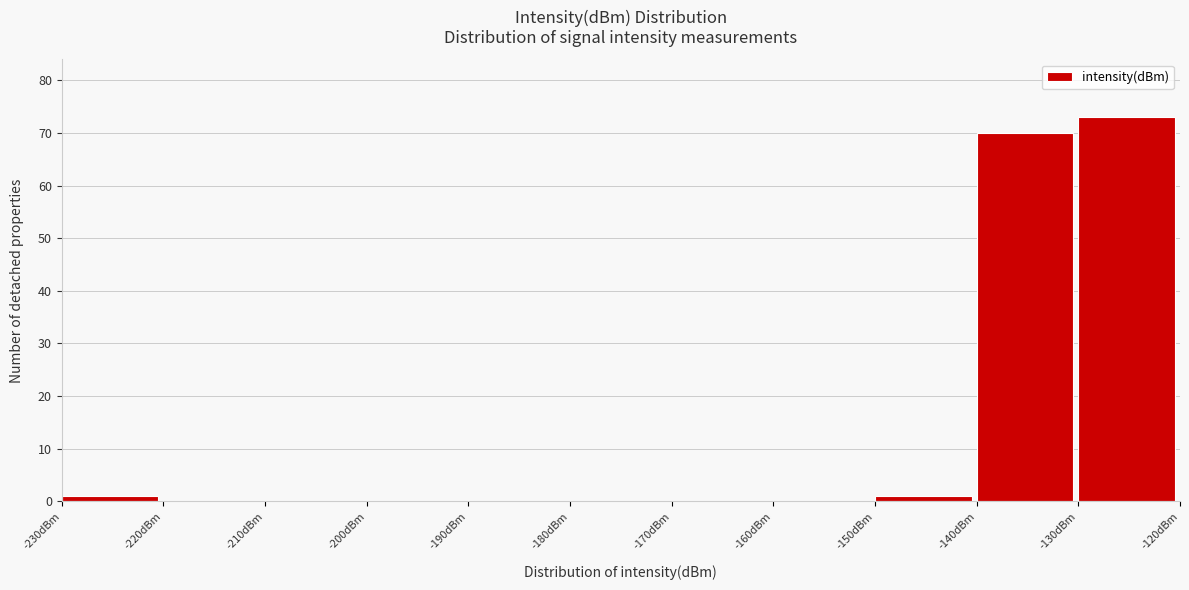

Reading left to right, transcribe this chart: for each bar, give the range it covers on the x-axis and its height. The values are not printed on the chart, so give them approximately, as read against the axis.

-230 to -220: 1
-220 to -210: 0
-210 to -200: 0
-200 to -190: 0
-190 to -180: 0
-180 to -170: 0
-170 to -160: 0
-160 to -150: 0
-150 to -140: 1
-140 to -130: 70
-130 to -120: 73